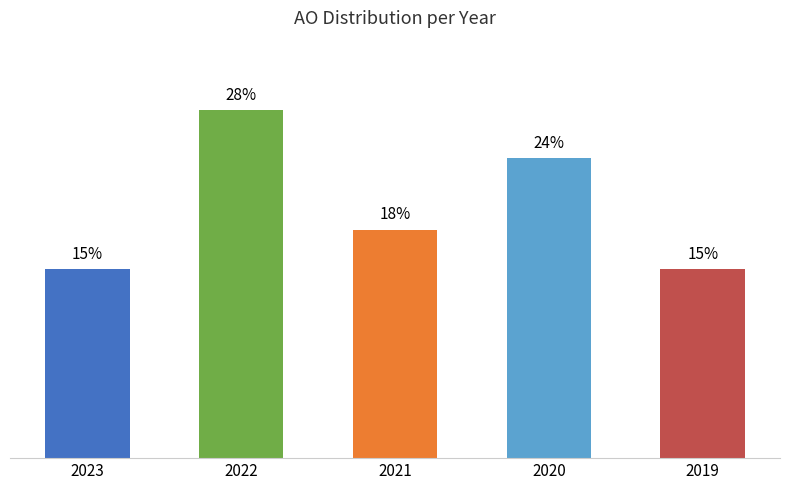

Does the chart contain any negative values?

No